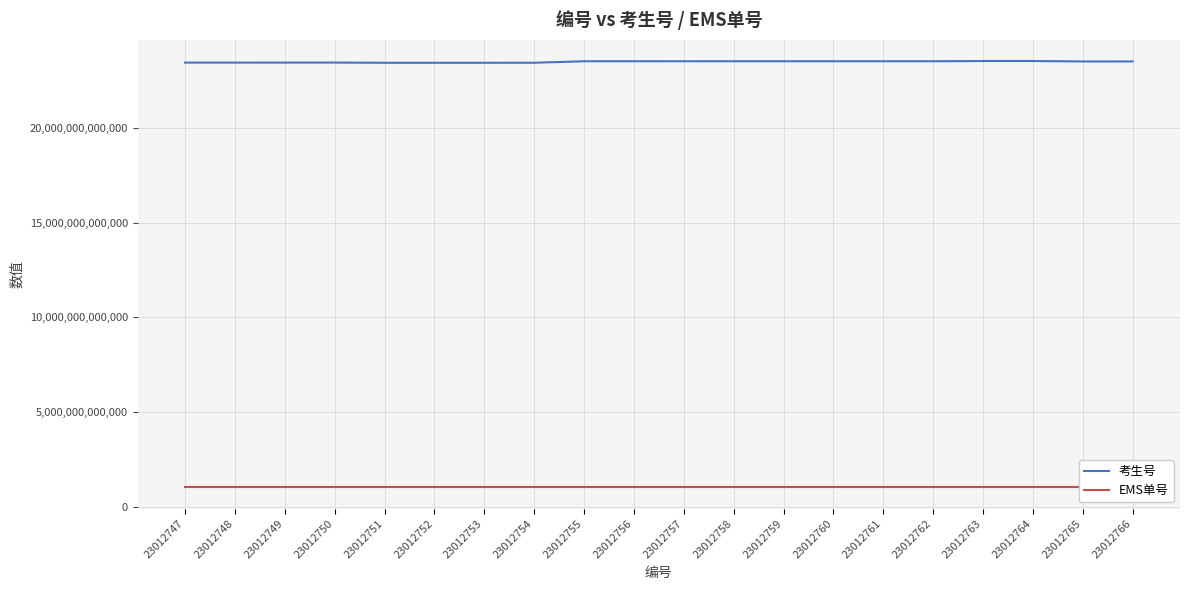

Rank the series by their maximum value, from lowest to highest.

EMS单号, 考生号